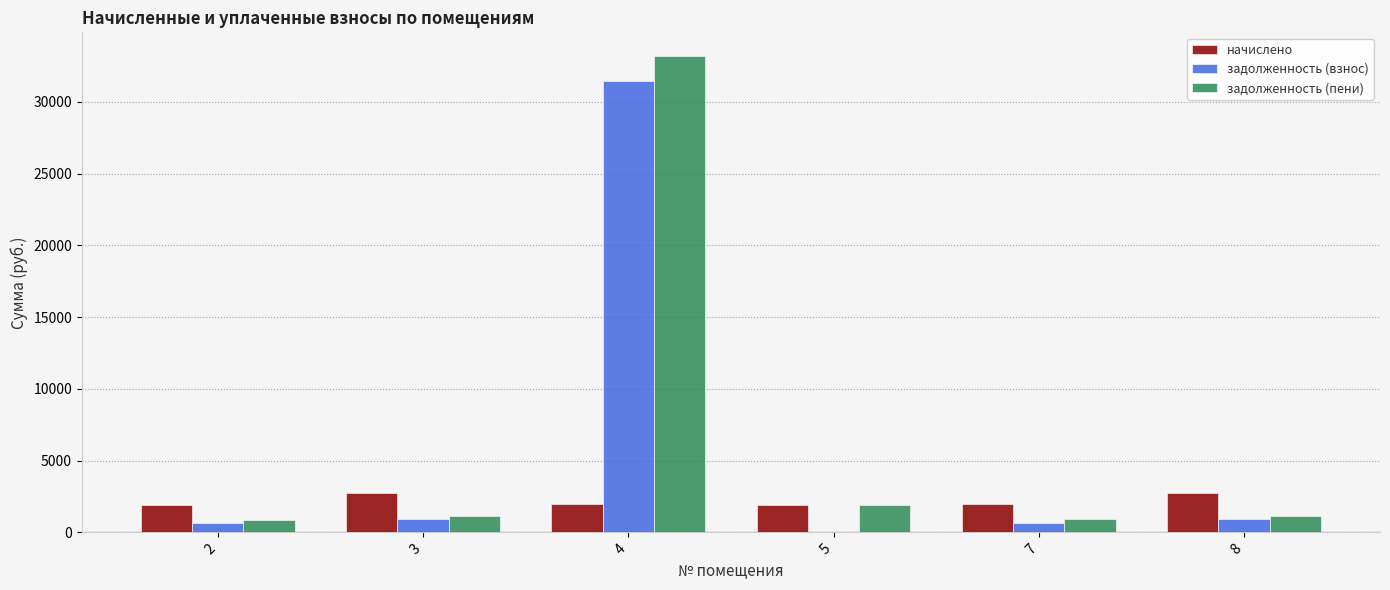

What is the average value of the задолженность (пени) series?

6530.0